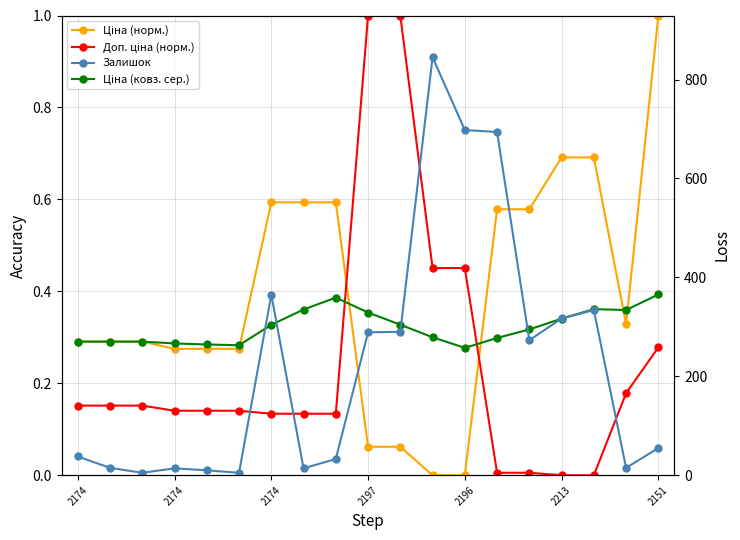

Between 2174 and 16, which series saw the biggest shift?

Залишок